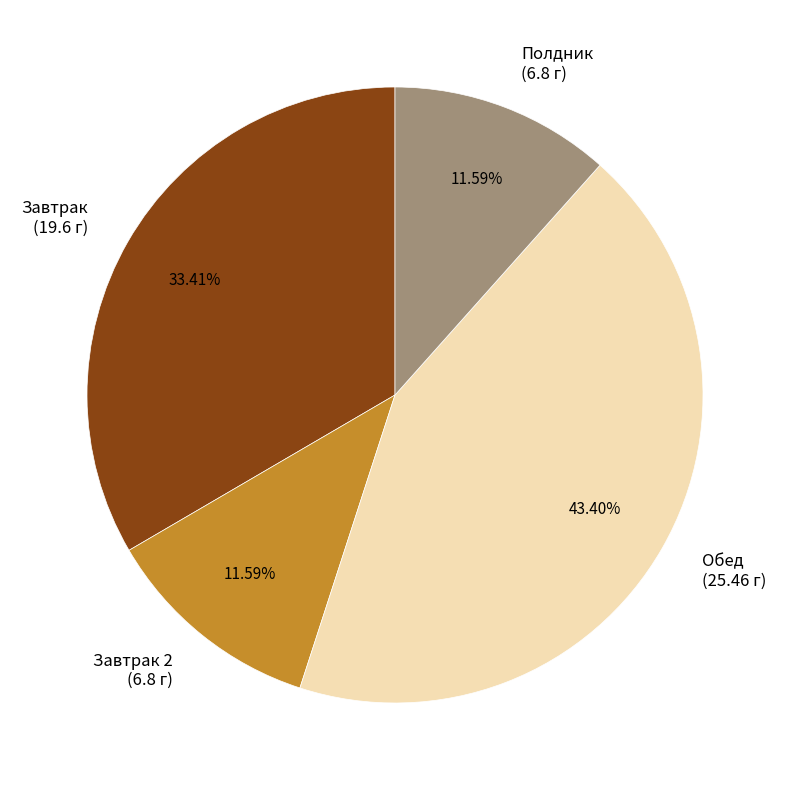

Is there a majority slice in this chart?

No